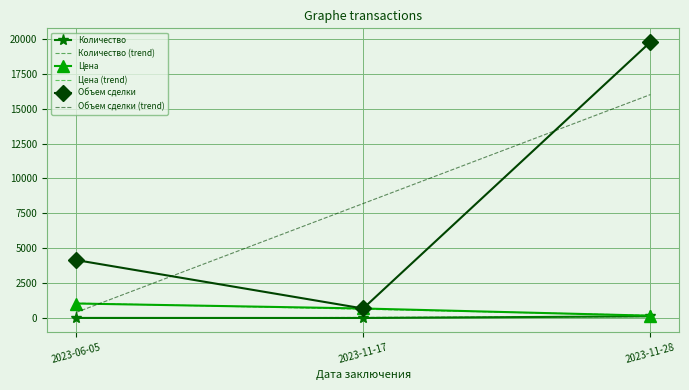

The value of Объем сделки (trend) at 2023-11-28 is 16013.5. True or false?

True